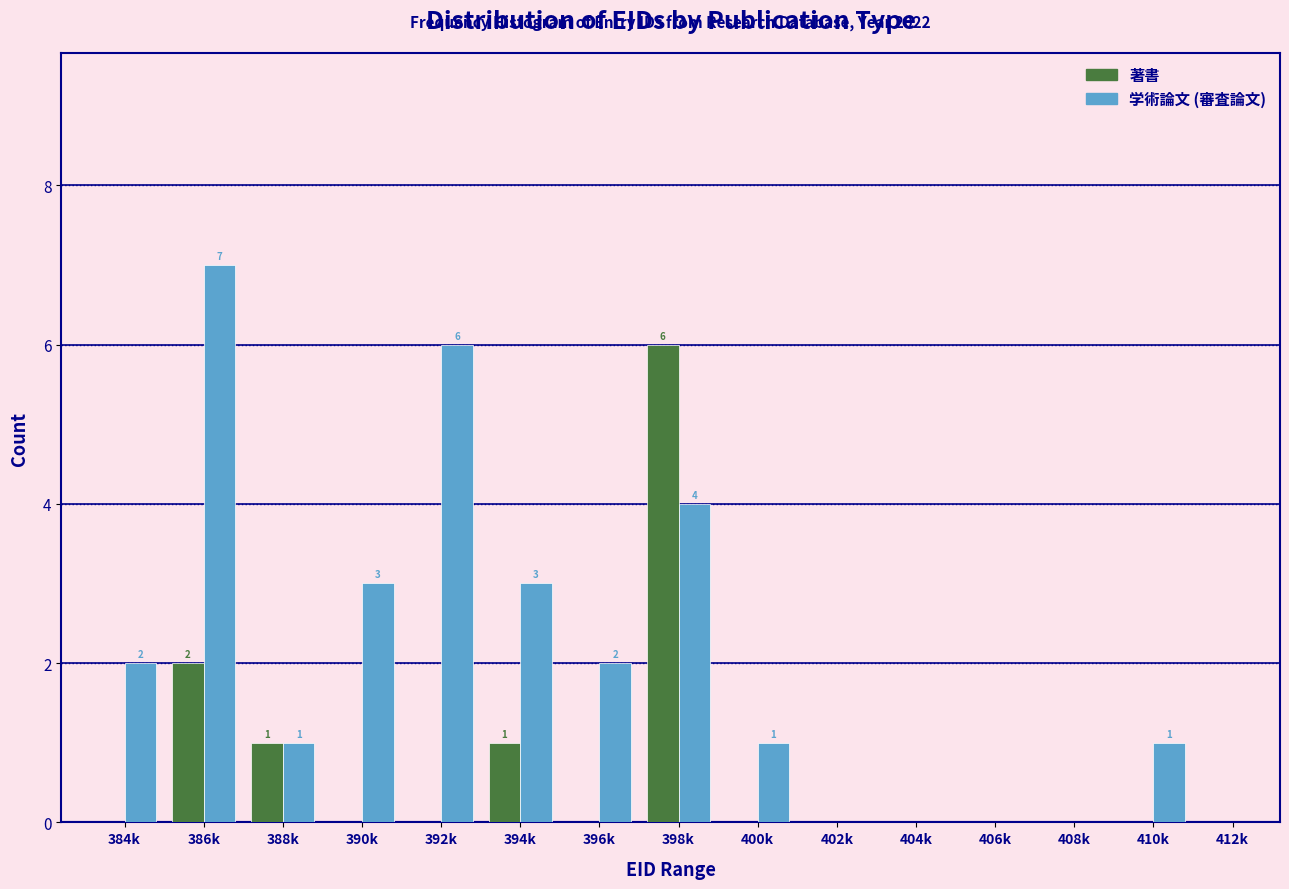

Reading left to right, list all the values displayed in this chart.

著書: 384k=0	386k=2	388k=1	390k=0	392k=0	394k=1	396k=0	398k=6	400k=0	402k=0	404k=0	406k=0	408k=0	410k=0	412k=0
学術論文 (審査論文): 384k=2	386k=7	388k=1	390k=3	392k=6	394k=3	396k=2	398k=4	400k=1	402k=0	404k=0	406k=0	408k=0	410k=1	412k=0